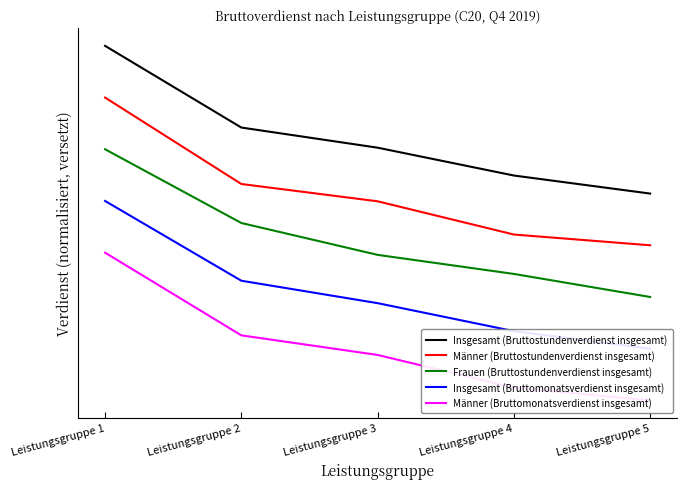

What is the value of the Insgesamt (Bruttomonatsverdienst insgesamt) point at the 3rd from the left?

-0.7